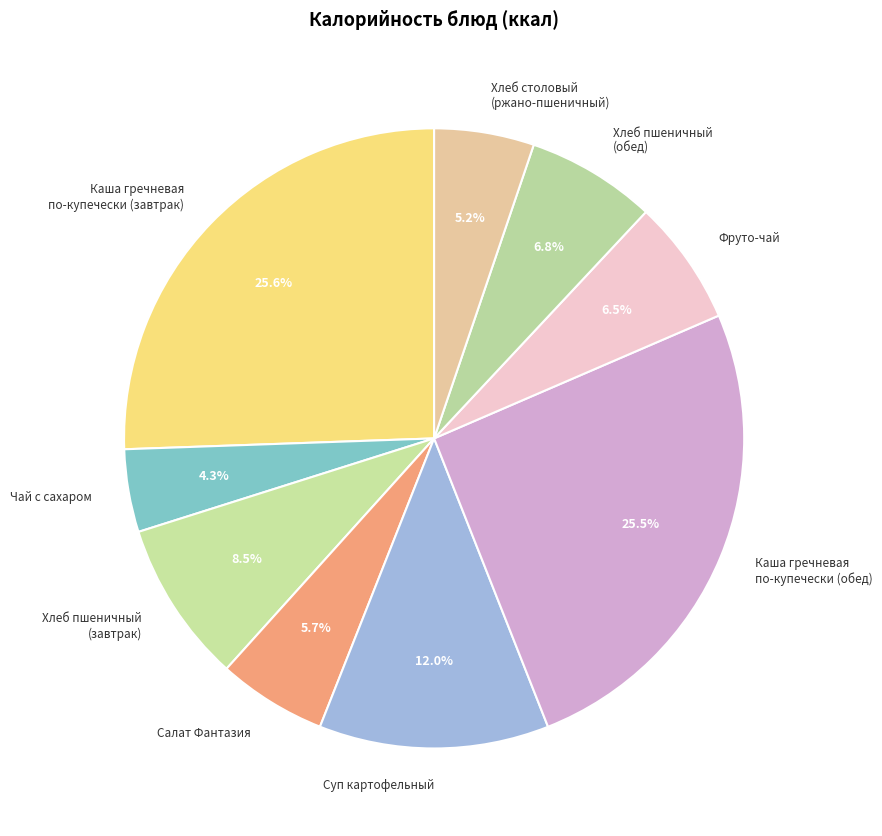

To the nearest percent, what is the difference between the largest and smallest slice percentages?

21%